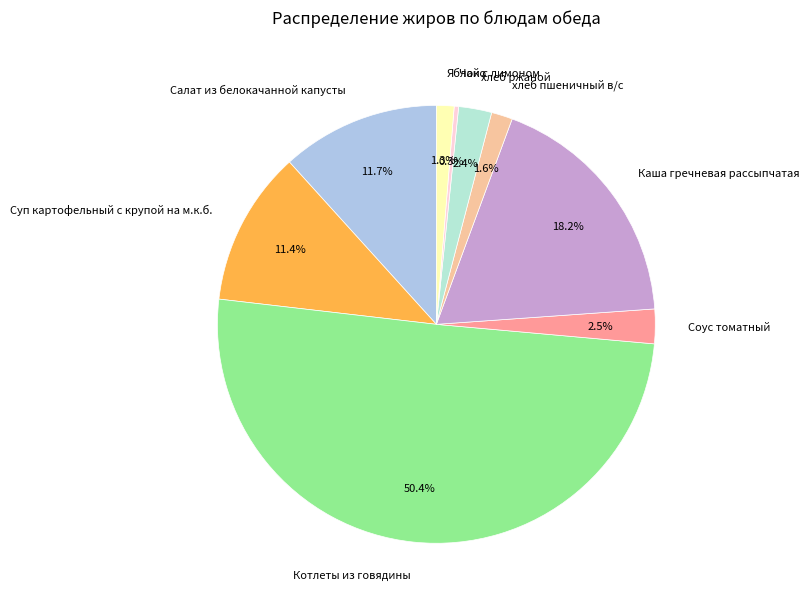

Combined, what portion of the pie is хлеб пшеничный в/с and Чай с лимоном?

1.9%